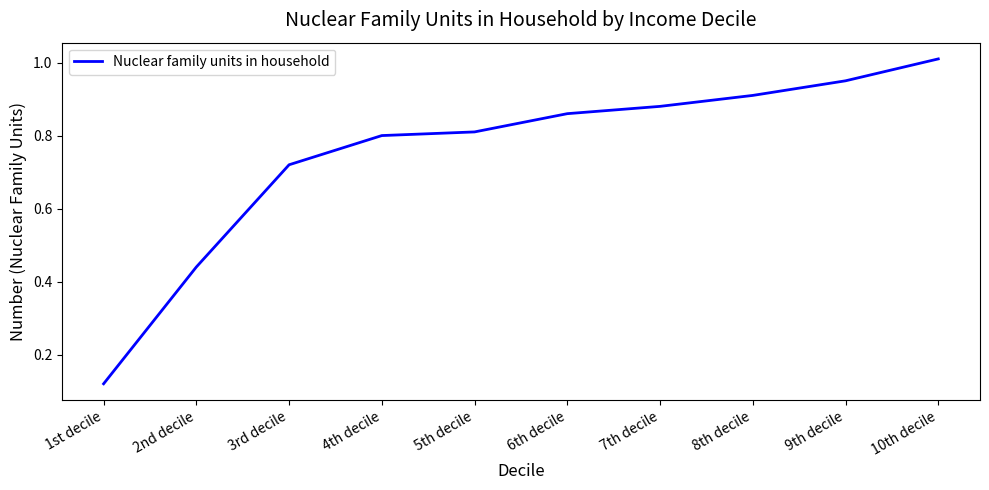

Between 8th decile and 7th decile, which is larger?

8th decile